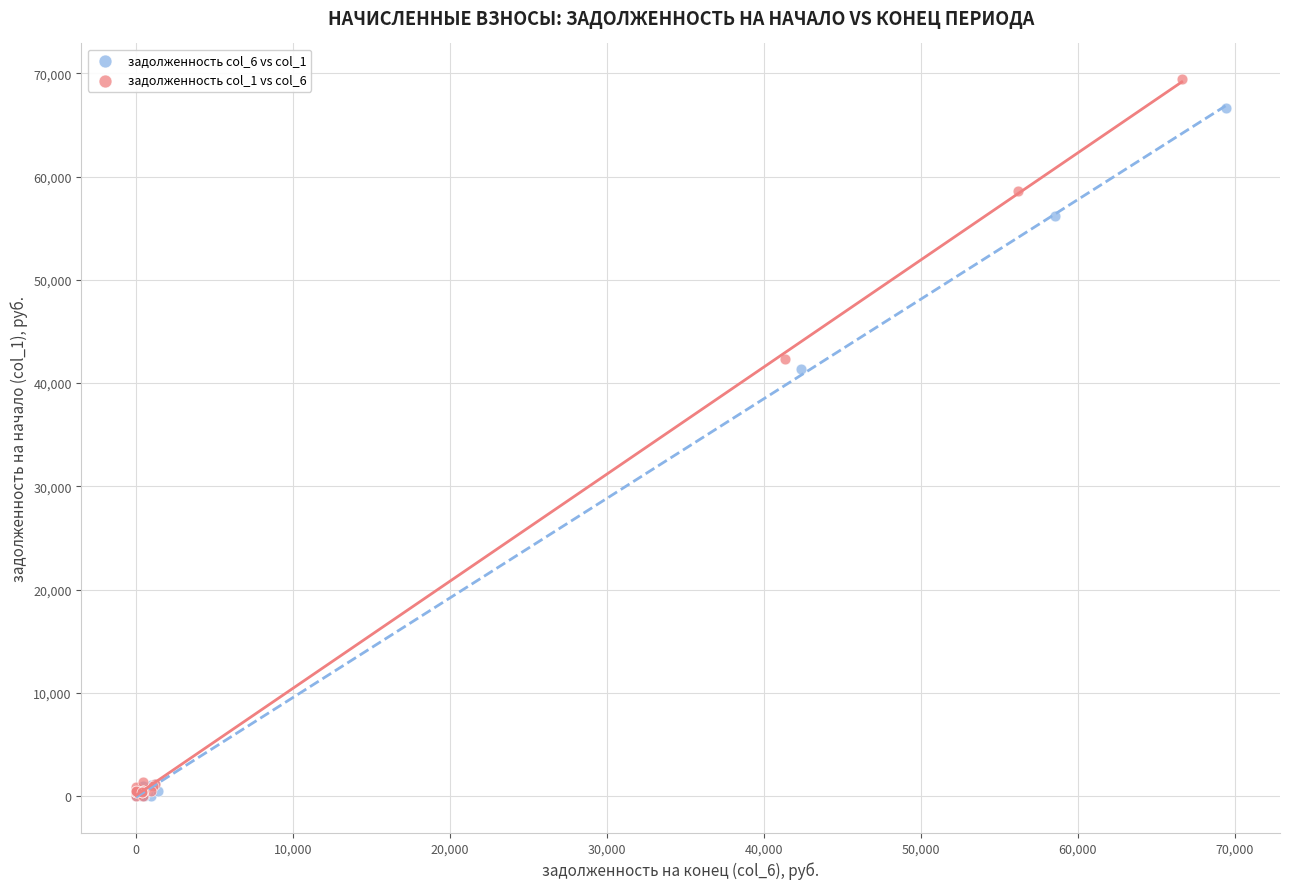

Which series has the largest Y range (max minus min)?

задолженность col_1 vs col_6